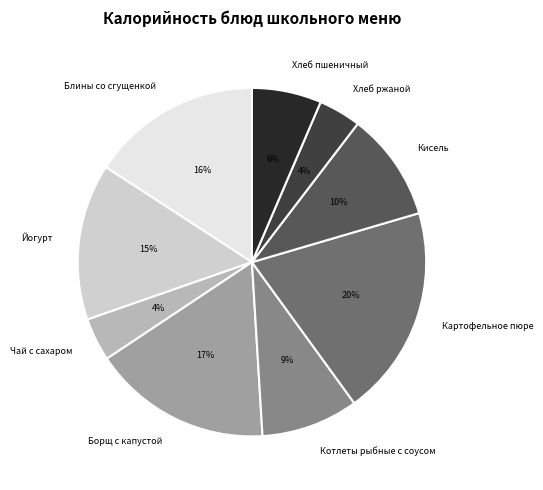

What percentage is the Картофельное пюре slice, to the nearest percent?

20%